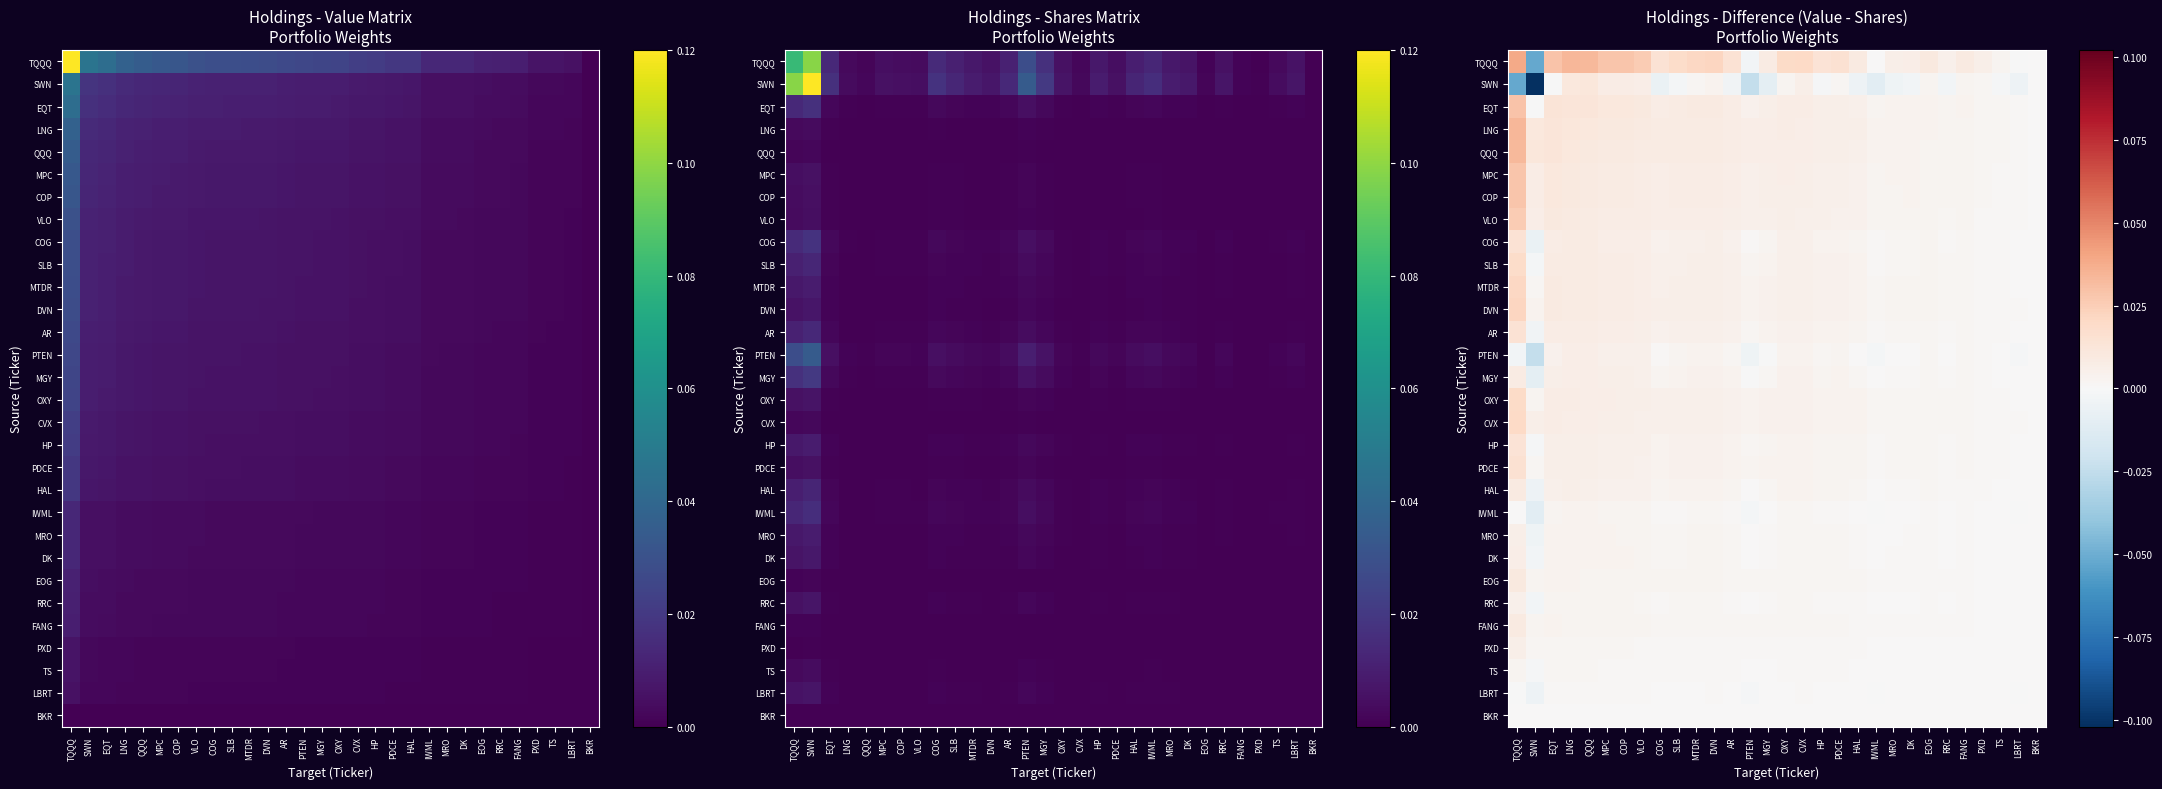

Where is SLB nearest to the value 0?

BKR